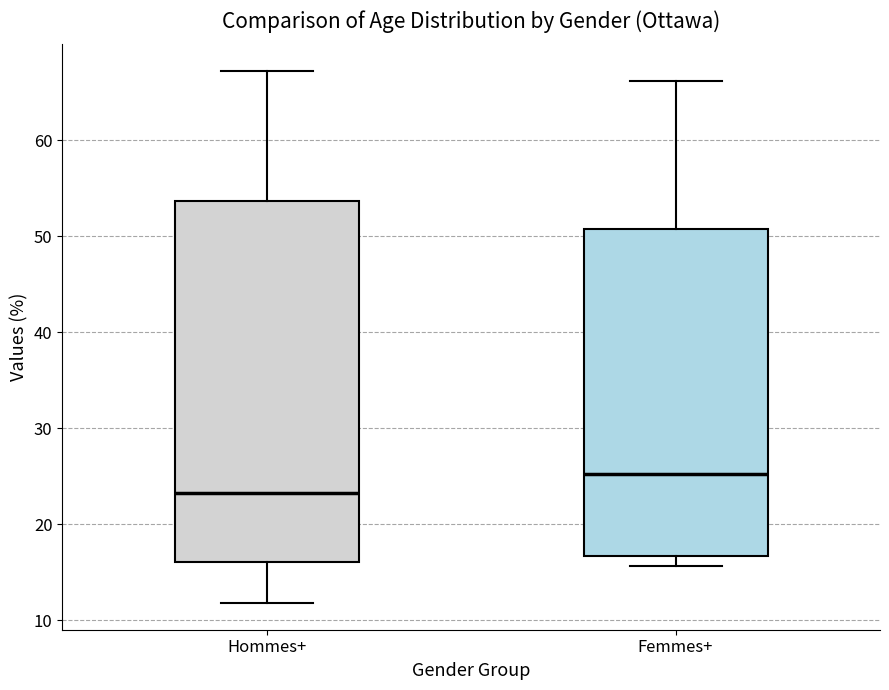

Comparing the boxes themselves (not the whiskers), which one is the tallest?

Hommes+